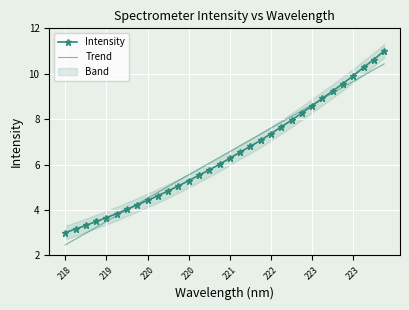

At which label does Trend reach its minimum?

218